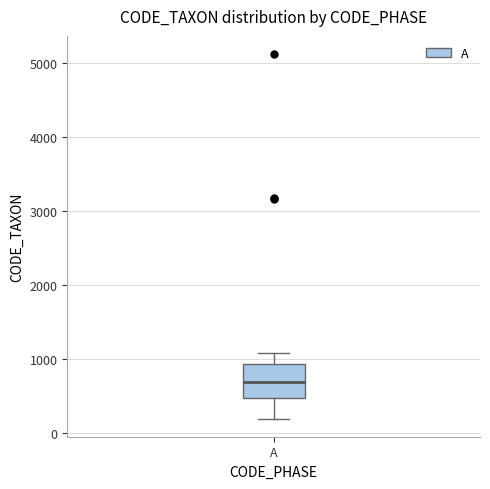

Read this box plot against the y-axis: the position of the median line, the range covered by the box, and the ends of both whiskers. The values are not printed on the chart, so give them approximately, as read against the axis.

median 700, box 500 to 900, whiskers 200 to 1100